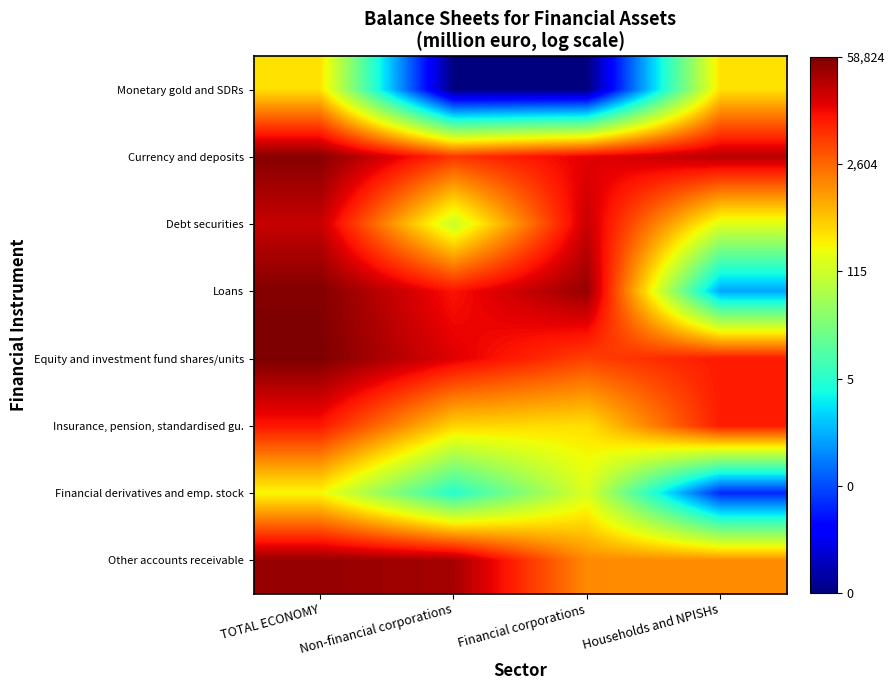

Reading left to right, what are all the values shown in this chart?

Monetary gold and SDRs: TOTAL ECONOMY=2.5	Non-financial corporations=-2.0	Financial corporations=-2.0	Households and NPISHs=2.5
Currency and deposits: TOTAL ECONOMY=4.7	Non-financial corporations=3.8	Financial corporations=4.2	Households and NPISHs=4.4
Debt securities: TOTAL ECONOMY=4.3	Non-financial corporations=2.0	Financial corporations=4.3	Households and NPISHs=2.2
Loans: TOTAL ECONOMY=4.7	Non-financial corporations=4.0	Financial corporations=4.6	Households and NPISHs=-0.0
Equity and investment fund shares/units: TOTAL ECONOMY=4.8	Non-financial corporations=4.2	Financial corporations=3.7	Households and NPISHs=4.0
Insurance, pension, standardised gu.: TOTAL ECONOMY=4.0	Non-financial corporations=2.6	Financial corporations=2.5	Households and NPISHs=4.0
Financial derivatives and emp. stock: TOTAL ECONOMY=2.4	Non-financial corporations=0.7	Financial corporations=2.2	Households and NPISHs=-0.9
Other accounts receivable: TOTAL ECONOMY=4.6	Non-financial corporations=4.5	Financial corporations=3.2	Households and NPISHs=3.1